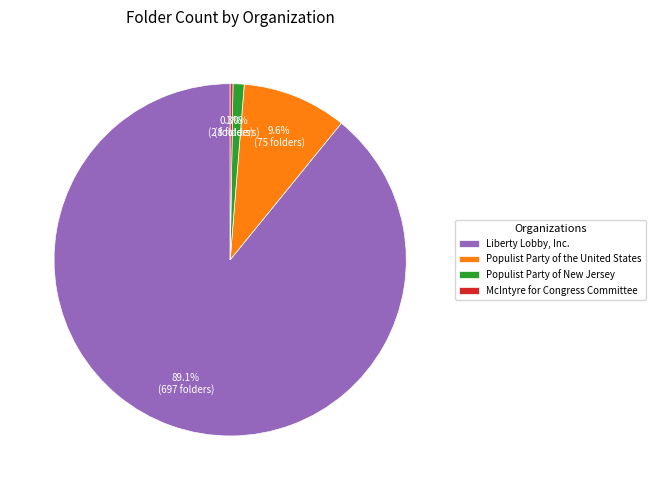

Approximately how many times larger is the value at Liberty Lobby, Inc. compared to Populist Party of the United States?

9.3